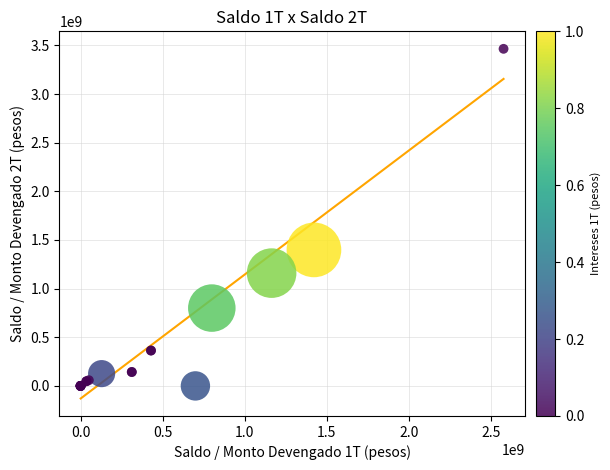

What Y value in the scatter plot is closest to 1732274454?

1398035374.6